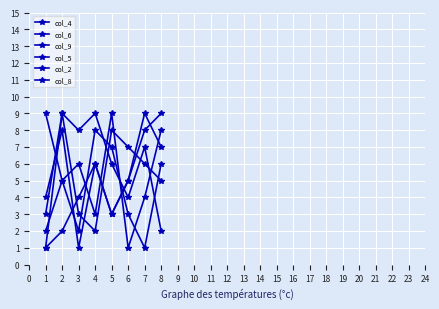

How many col_2 values are between 3 and 8?

5